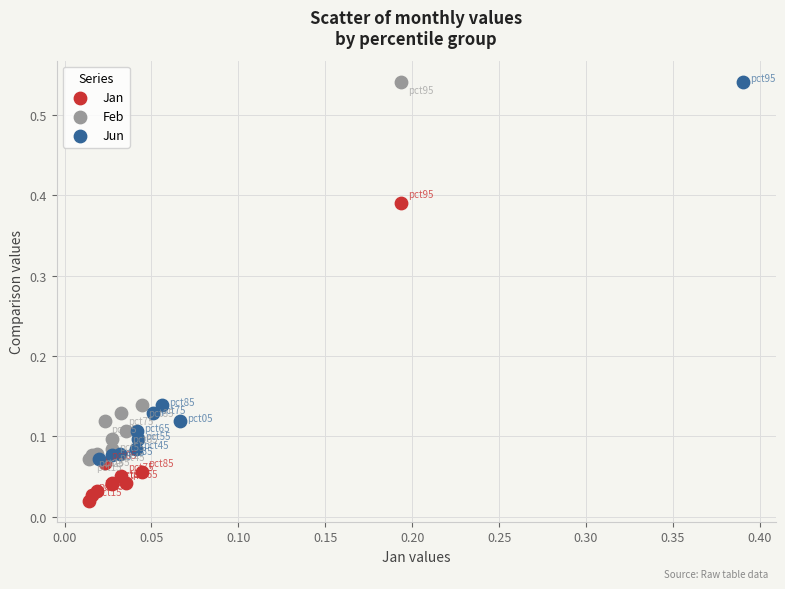

Which series reaches the minimum Y coordinate?

Jan